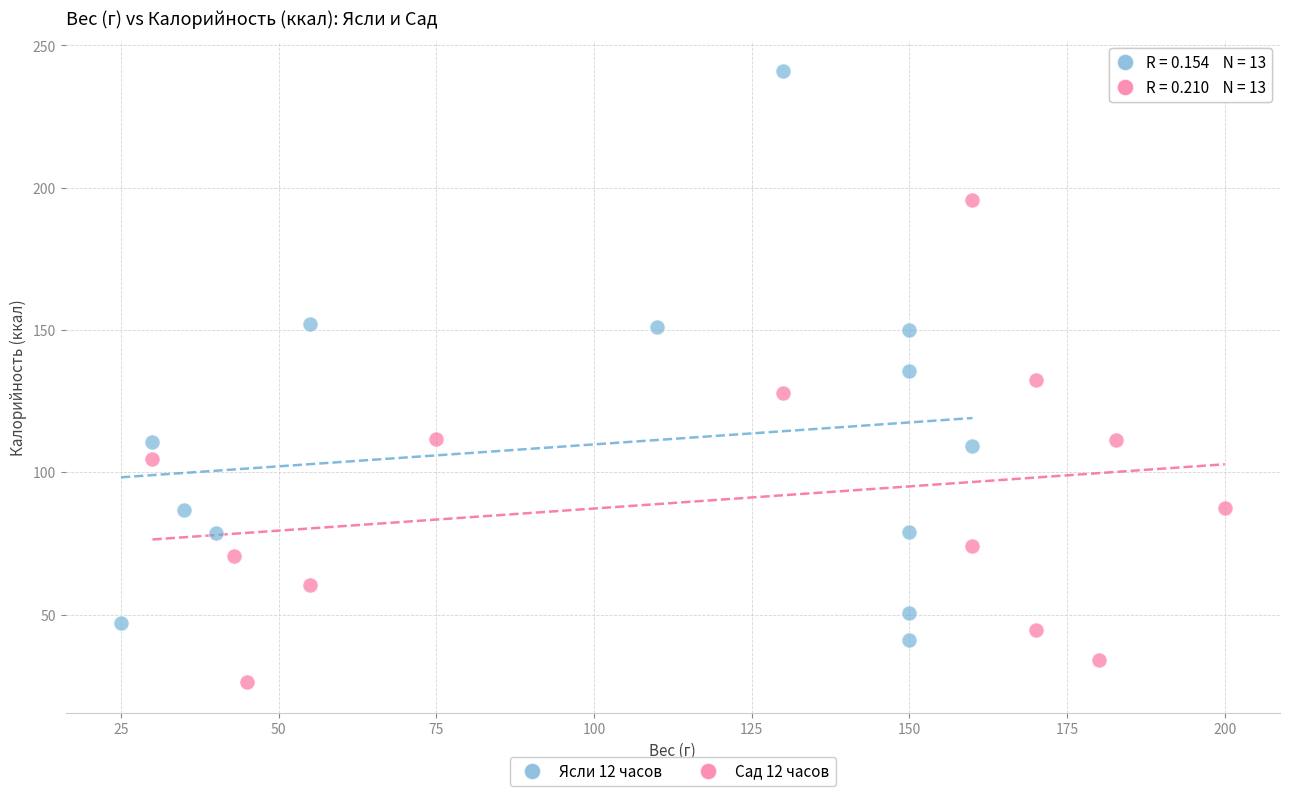

Which series contains the lowest Y value?

Сад 12 часов